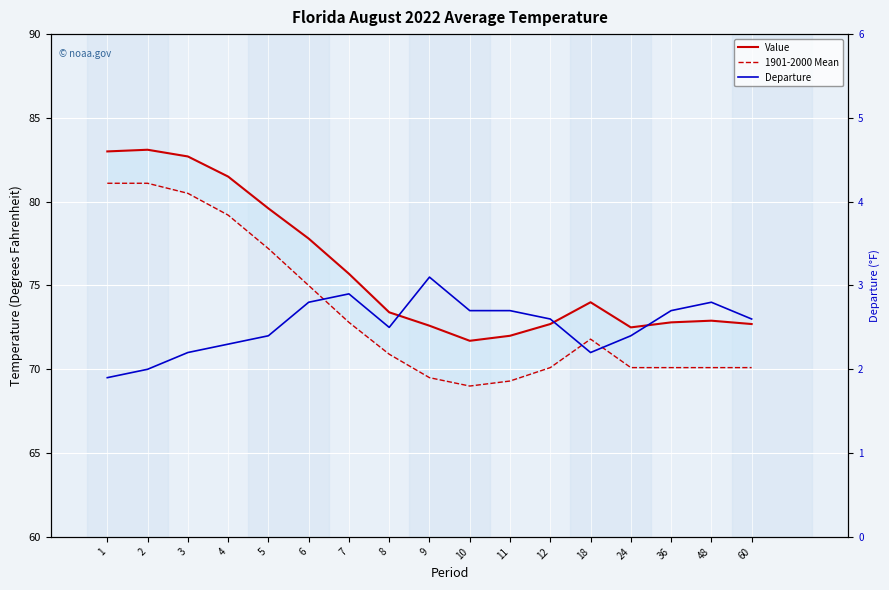

What is the spread (max minus min) of values at 6?

75.0